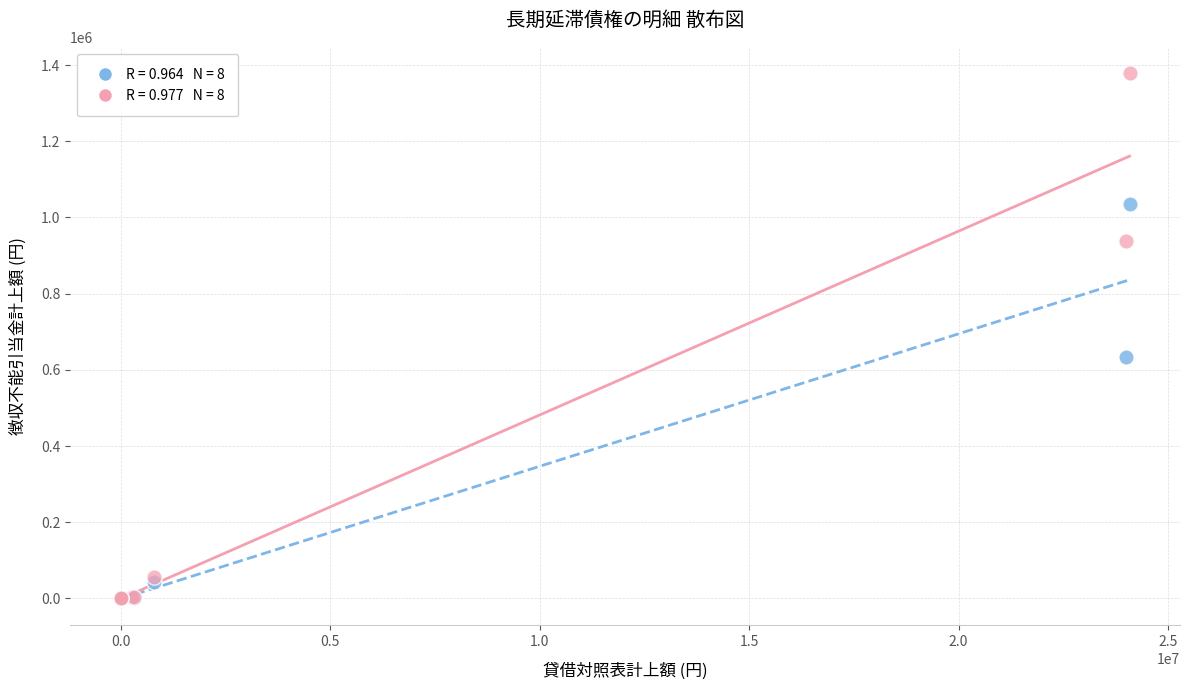

Across all series, what Y value is closest to 689412?

634691.0